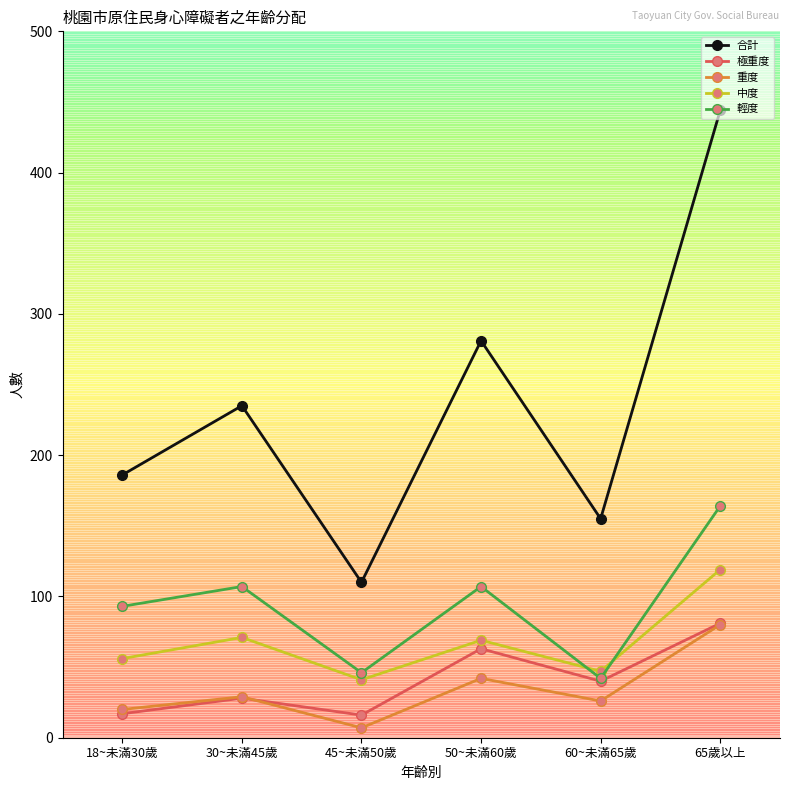

True or false: 中度 and 輕度 cross at least once.

True